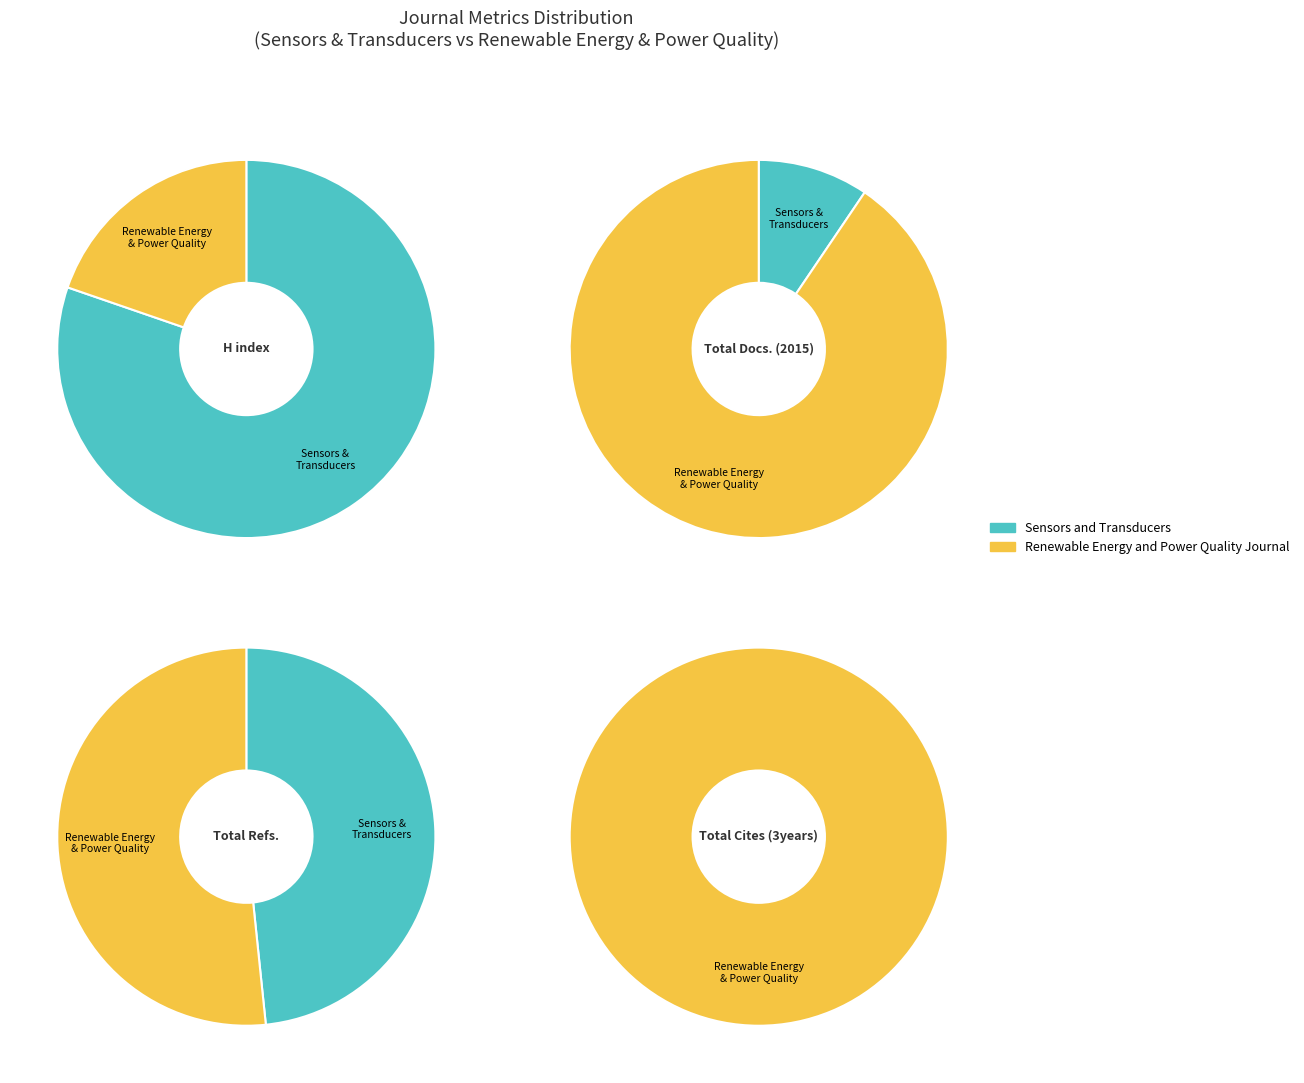

Rank the categories by Total Docs. (2015) value from highest to lowest.

Renewable Energy and Power Quality Journal, Sensors and Transducers